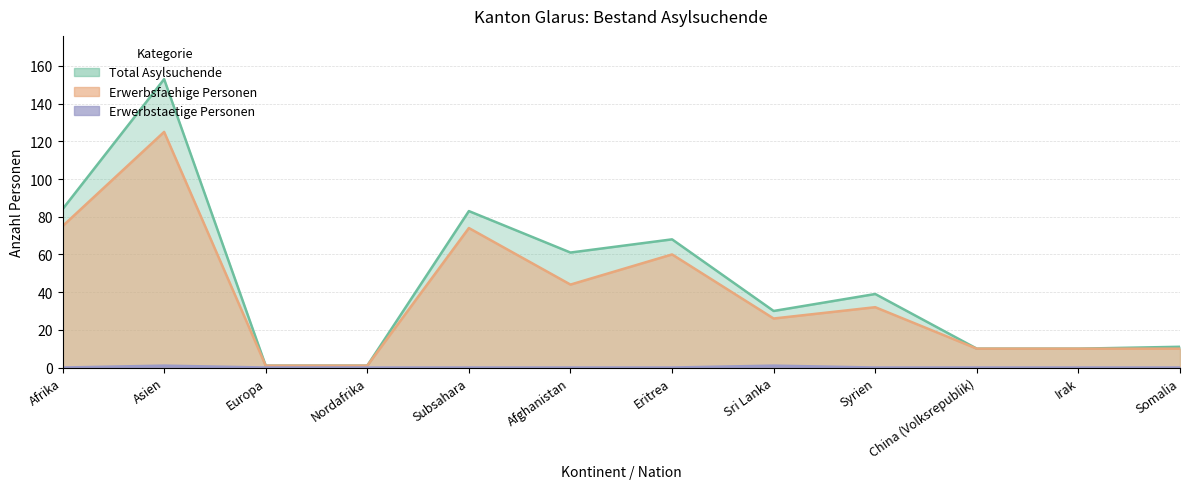

Reading right to left, list all the values displayed in this chart.

Total Asylsuchende: 11	10	10	39	30	68	61	83	1	1	153	84
Erwerbsfaehige Personen: 10	10	10	32	26	60	44	74	1	1	125	75
Erwerbstaetige Personen: 0	0	0	0	1	0	0	0	0	0	1	0